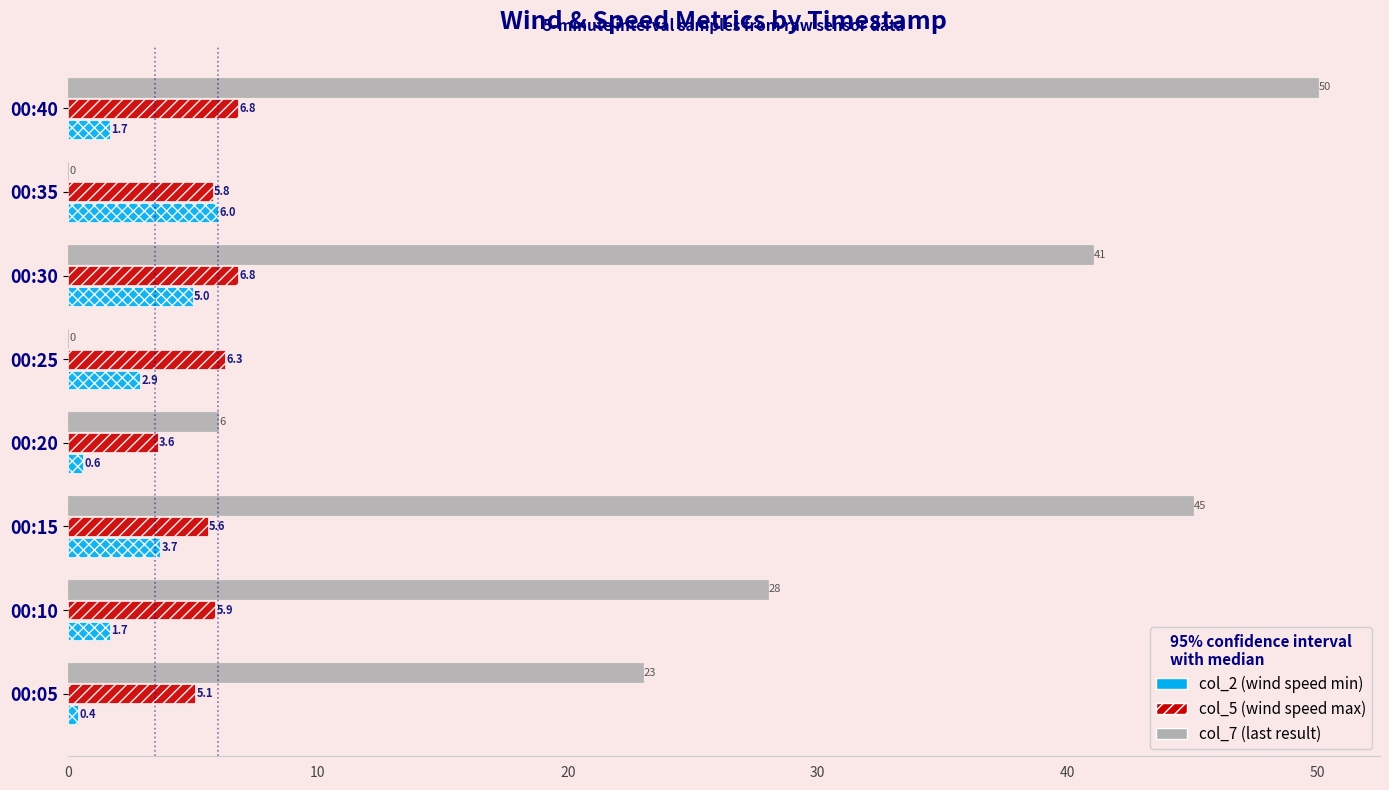

What is the total value across all series at 00:10?

35.6